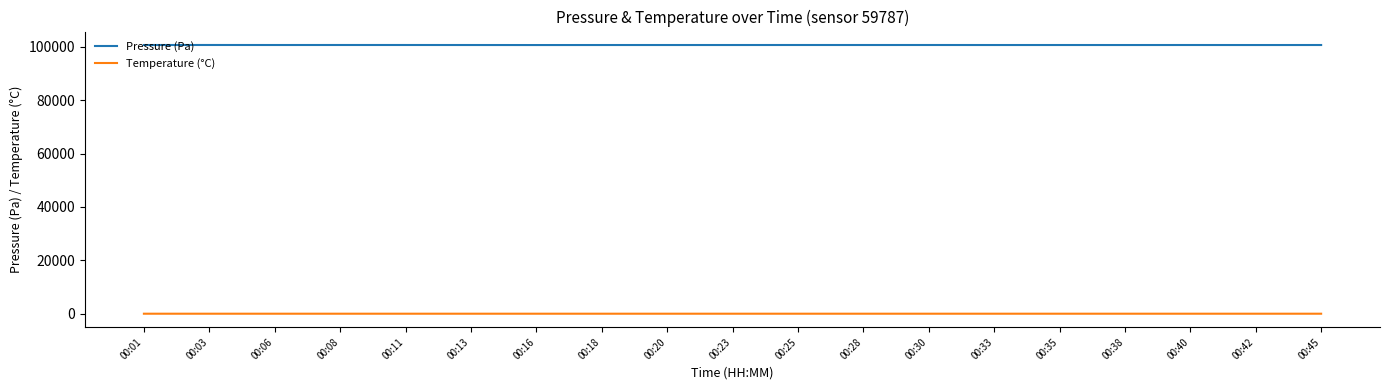

What is the minimum value for Pressure (Pa)?

100629.7